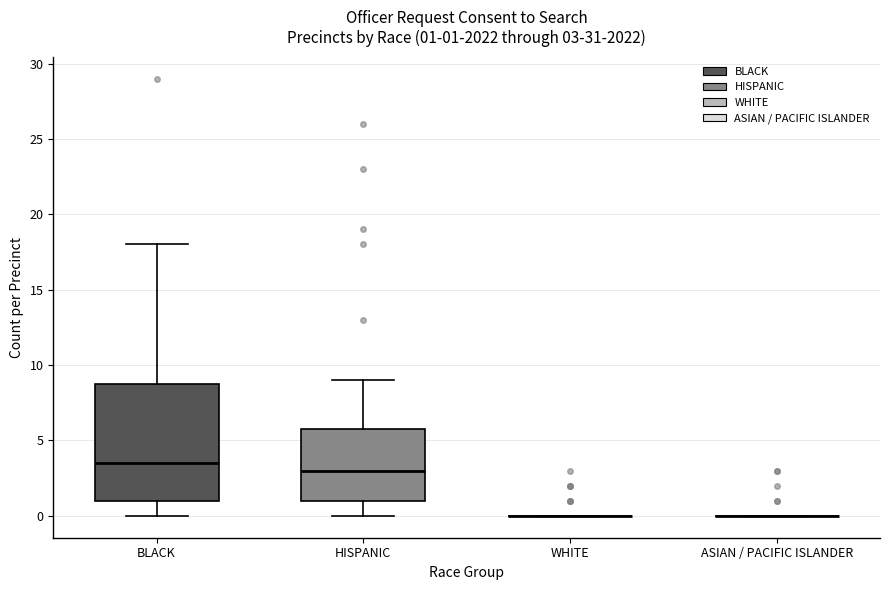

Which box is the tallest, from its lower edge to its upper edge?

BLACK